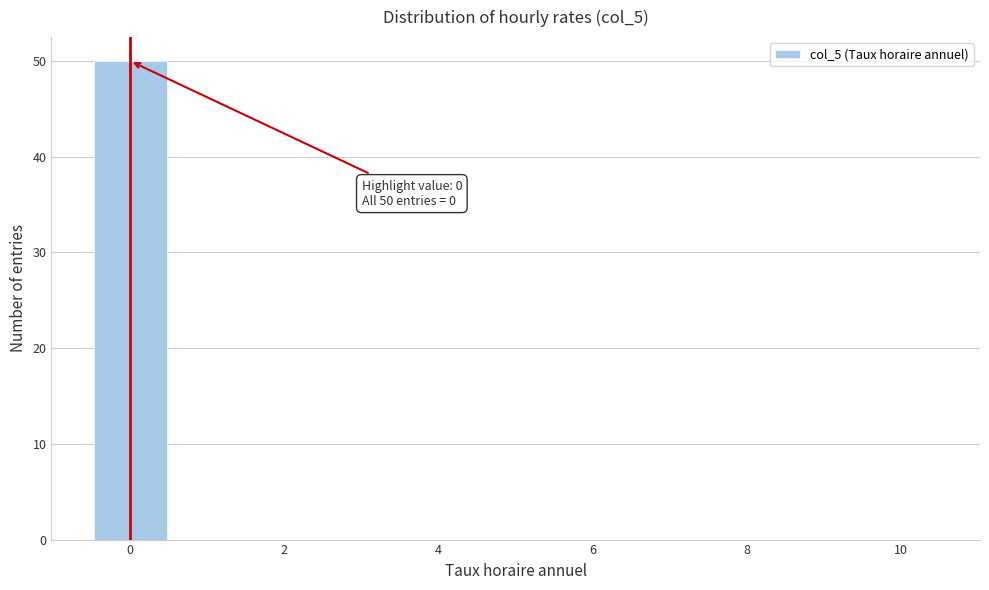

Which range on the x-axis has the tallest bar?

-0.5 to 0.5